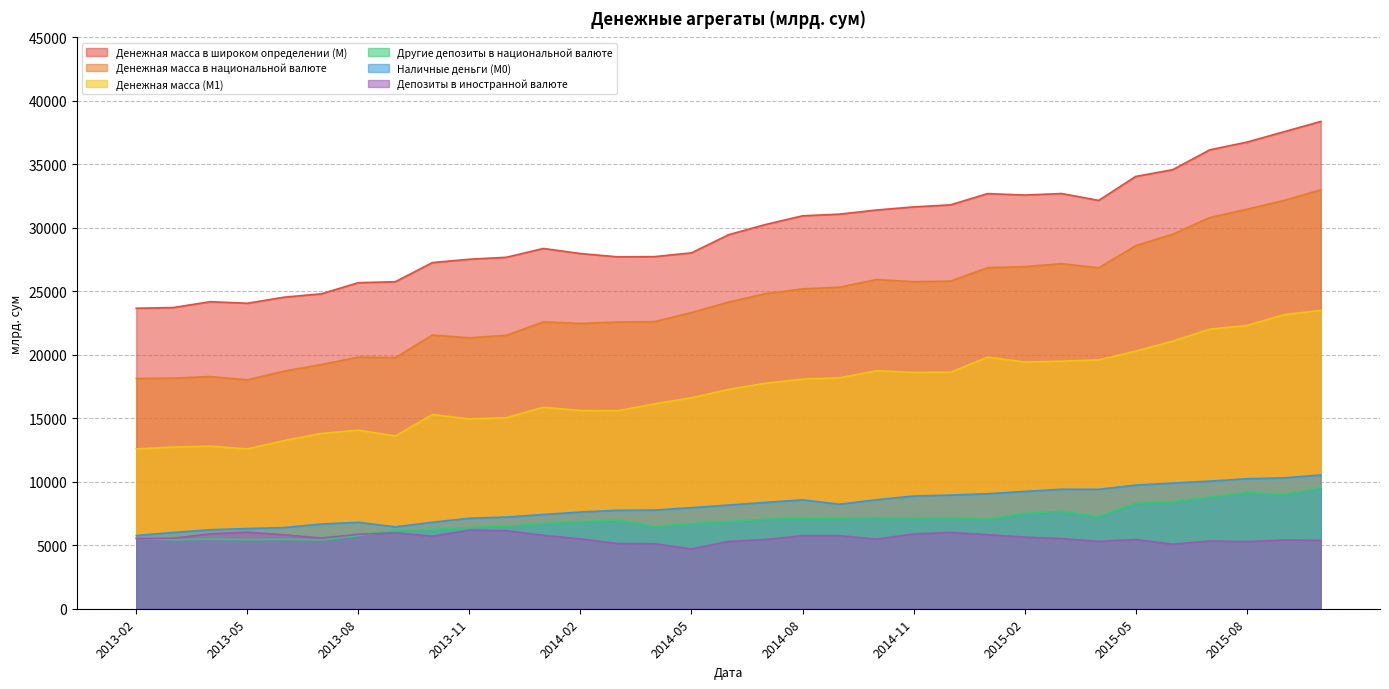

At which label is Денежная масса в широком определении (М) closest to 31024?

2014-09